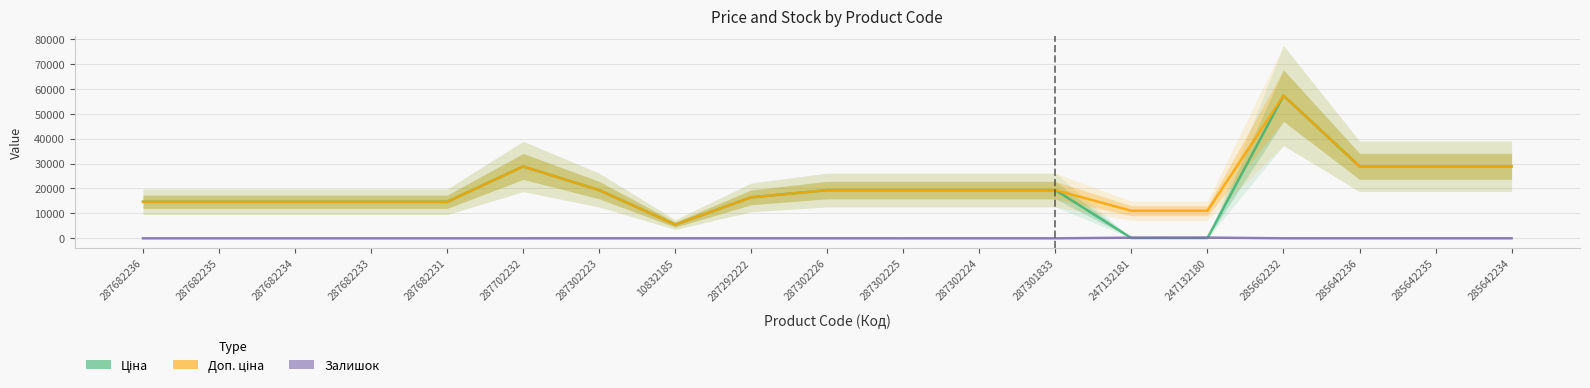

The Ціна series shows 21169.4 at 287682235. True or false?

False